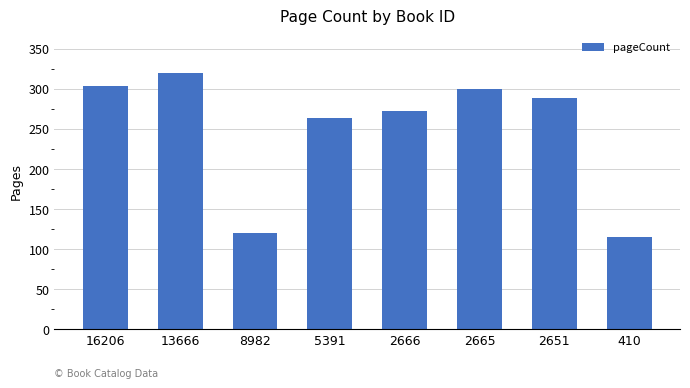

The value at 16206 is 304. True or false?

True